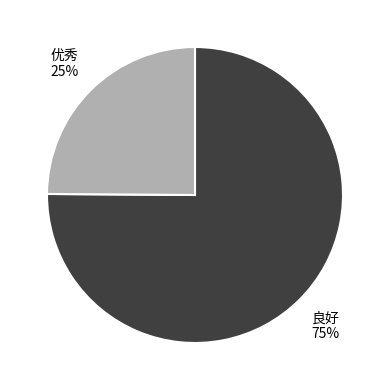

Rank the categories by value from lowest to highest.

优秀, 良好